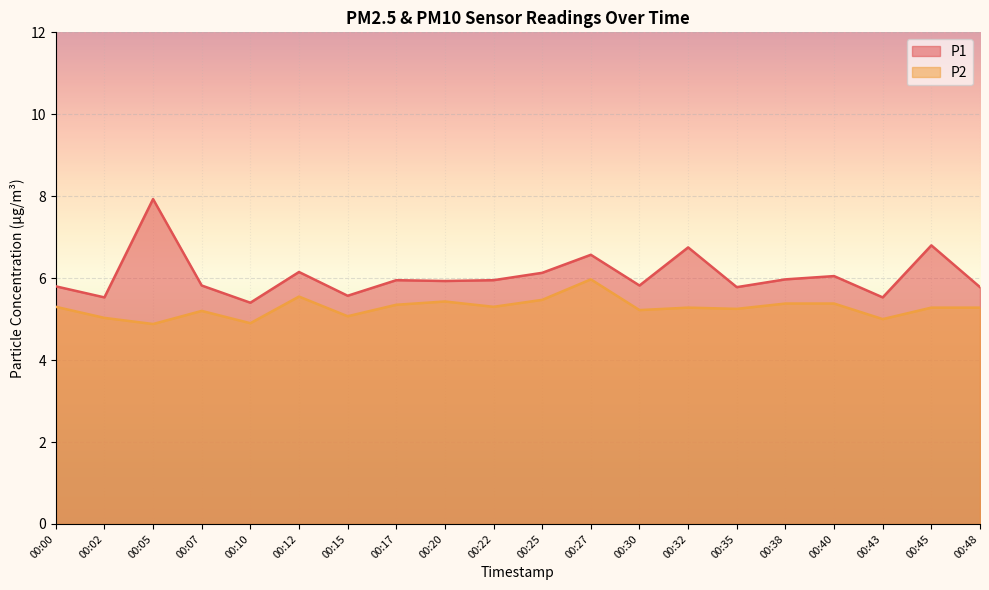

How many lines are shown in the chart?

2